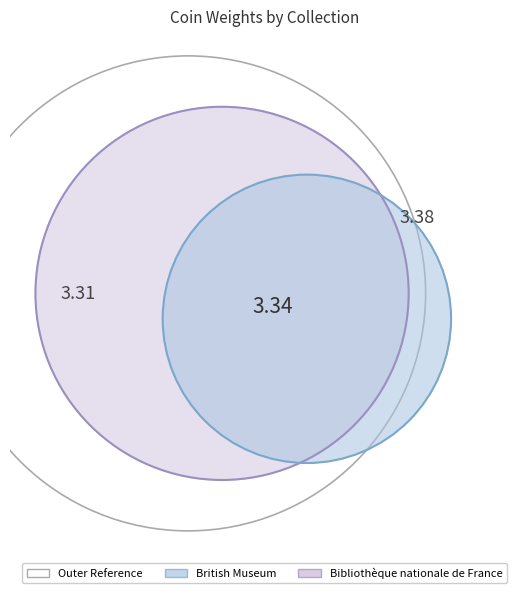

True or false: British Museum accounts for 51% of the total.

True